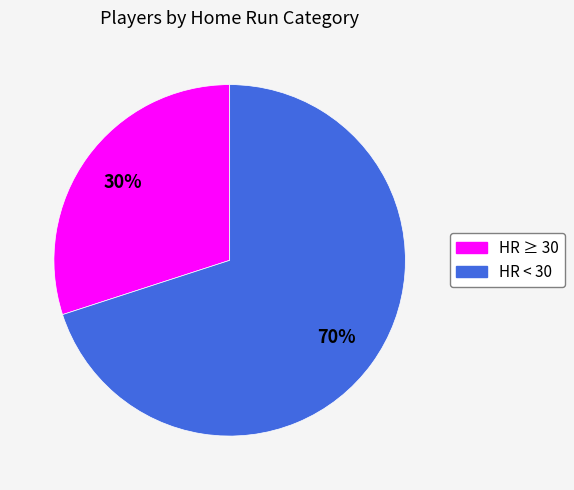

Is there any slice that represents more than half of the pie?

Yes